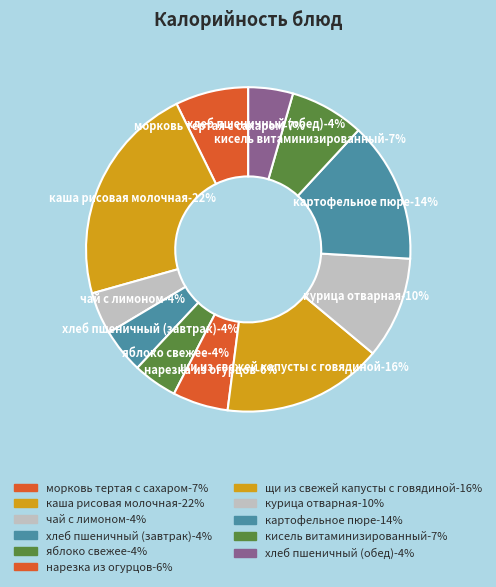

Rank the categories by value from lowest to highest.

чай с лимоном, яблоко свежее, хлеб пшеничный (завтрак), хлеб пшеничный (обед), нарезка из огурцов, морковь тертая с сахаром, кисель витаминизированный, курица отварная, картофельное пюре, щи из свежей капусты с говядиной, каша рисовая молочная